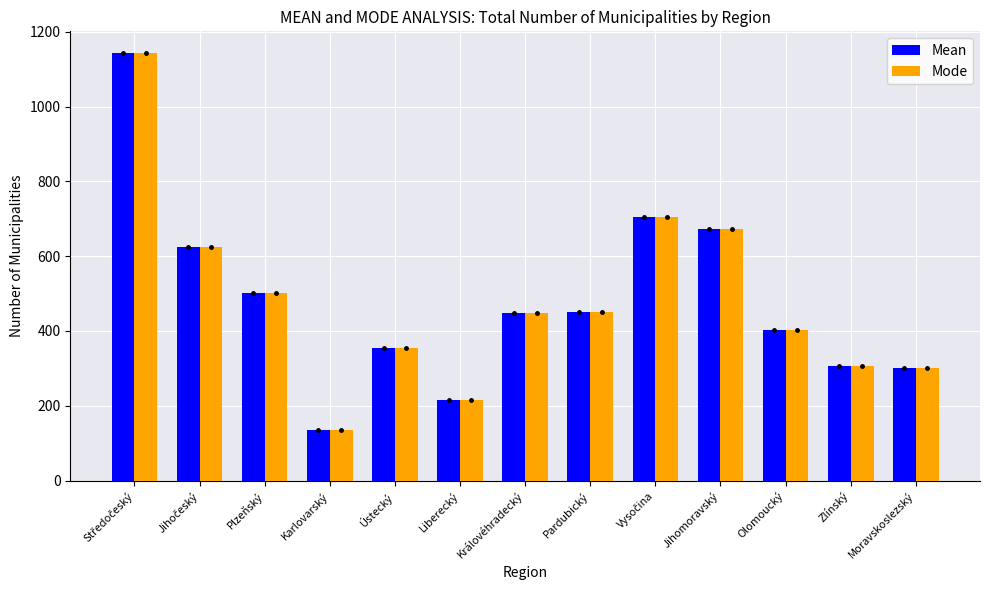

What are all the series names shown in the legend?

Mean, Mode